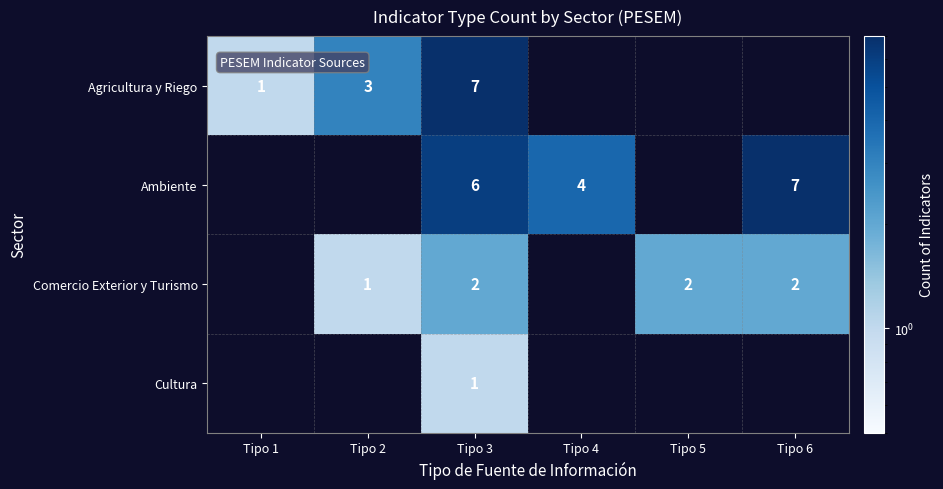

What is the difference between the highest and lowest values at Tipo 1?

1